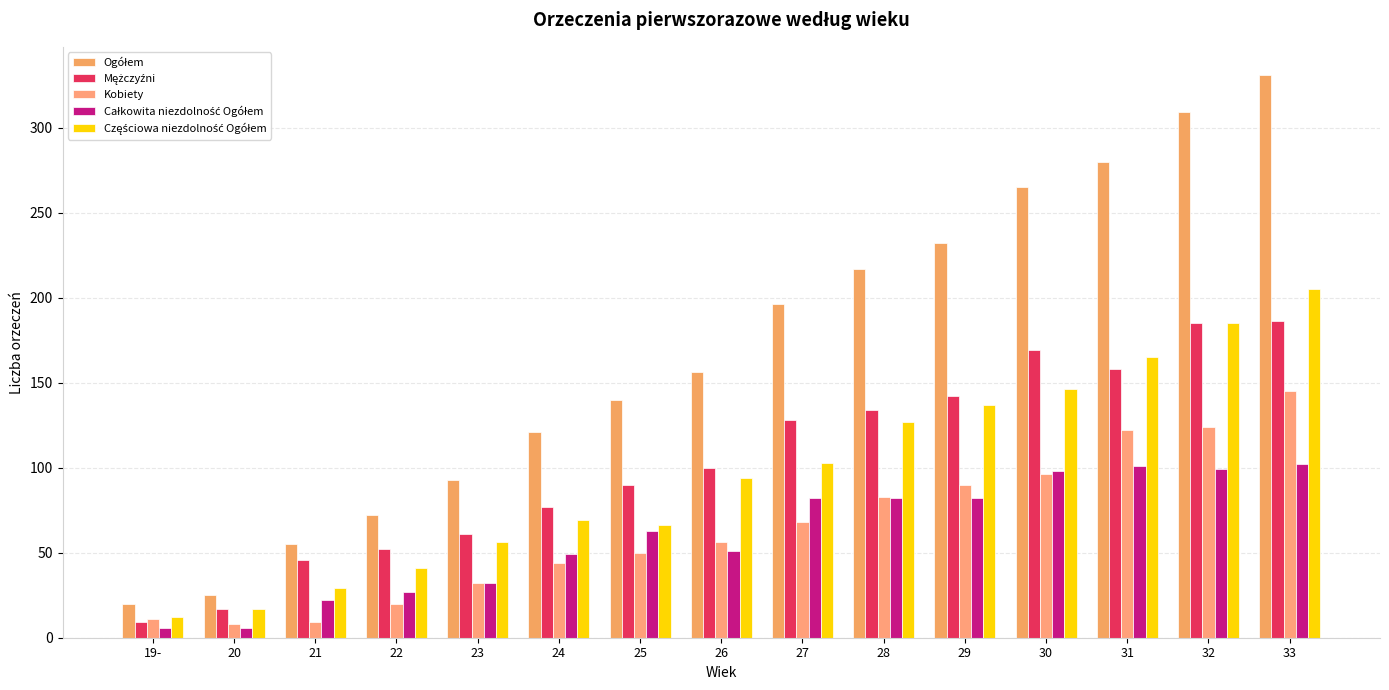

How many groups of bars are there?

15